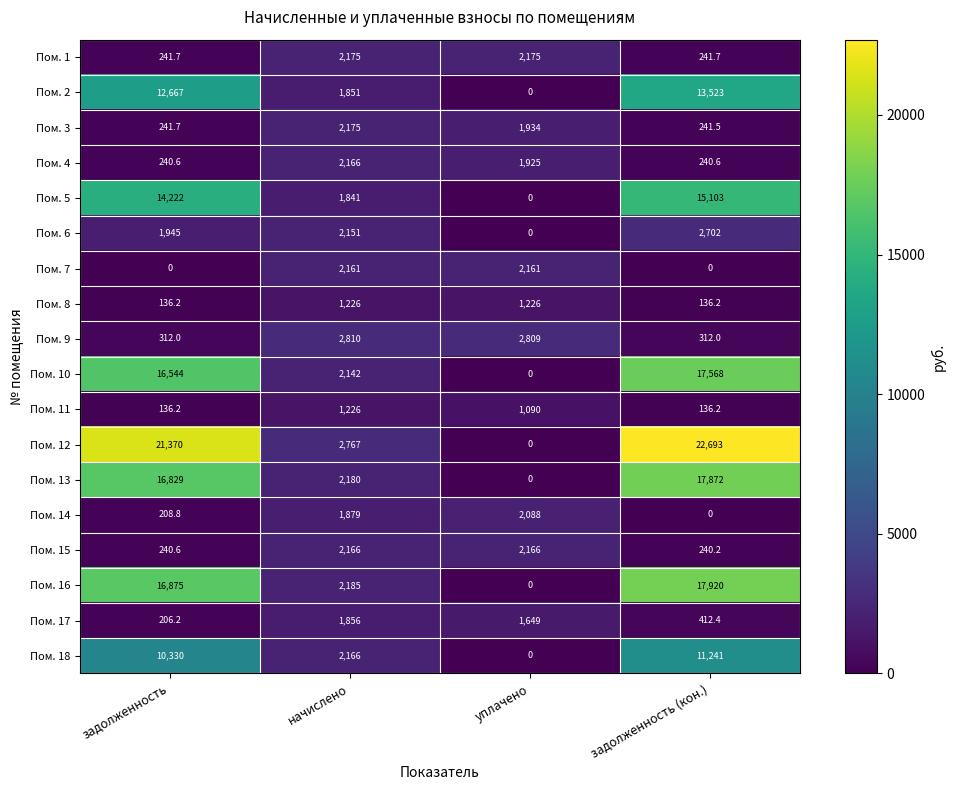

Where is Пом. 4 nearest to the value 1203?

уплачено